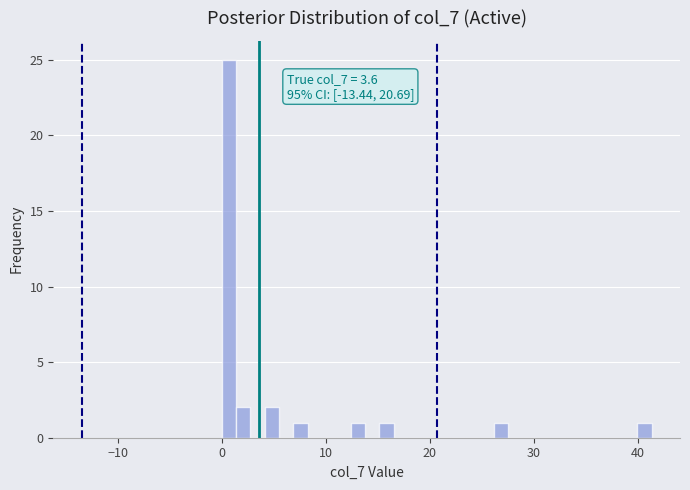

Around what value on the x-axis is the tallest bar? Give the approximate position of its centre, as read against the axis.

1